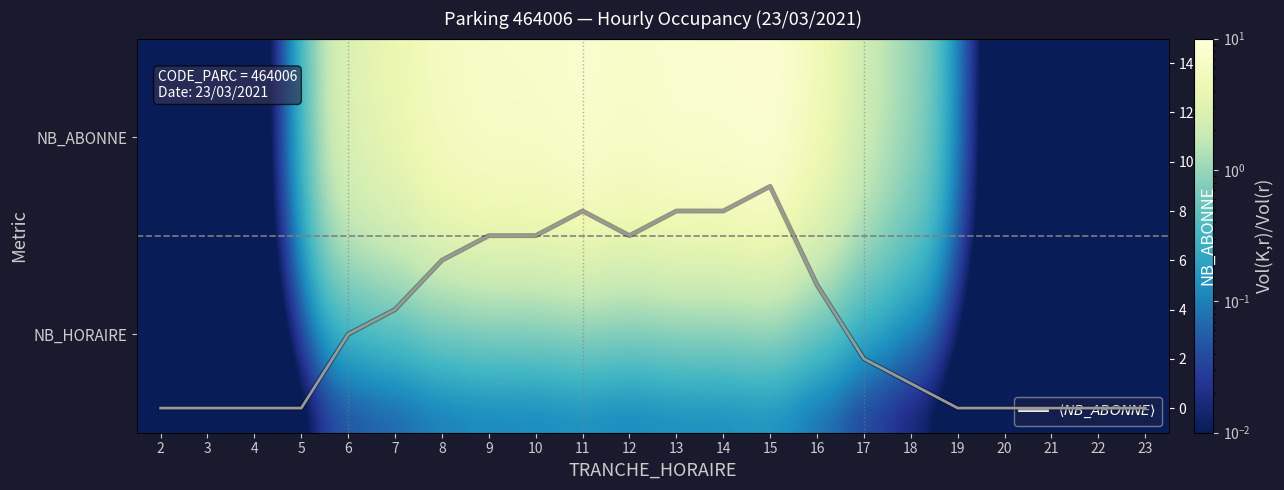

Which category has the highest value across all series?

15